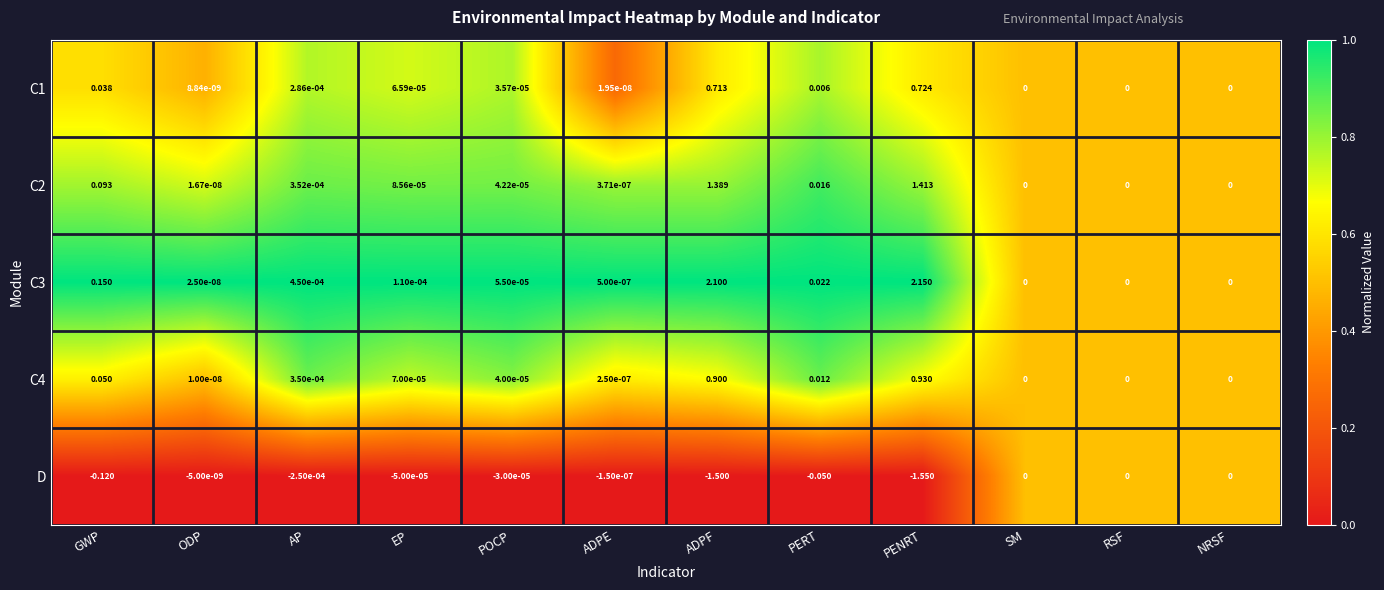

Between PERT and SM, which series saw the biggest shift?

D